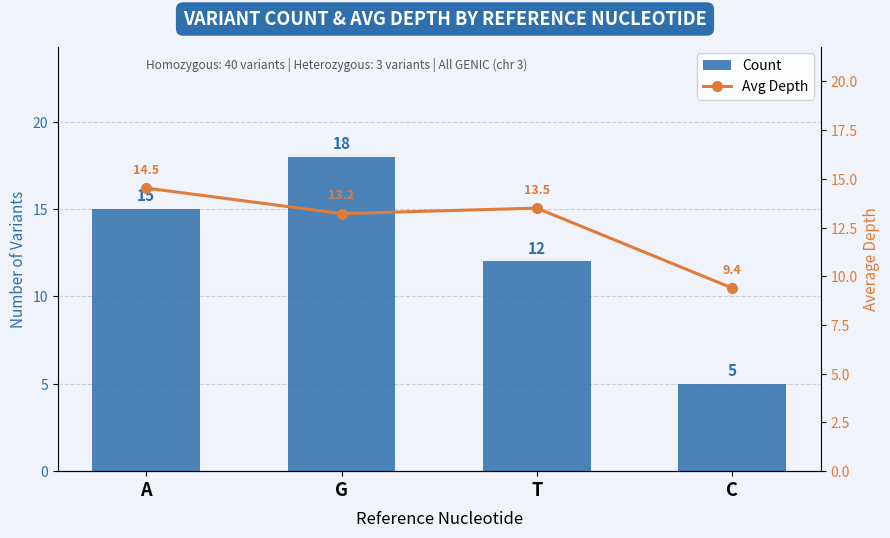

What is the difference between the maximum and minimum values in the Avg Depth series?

5.1